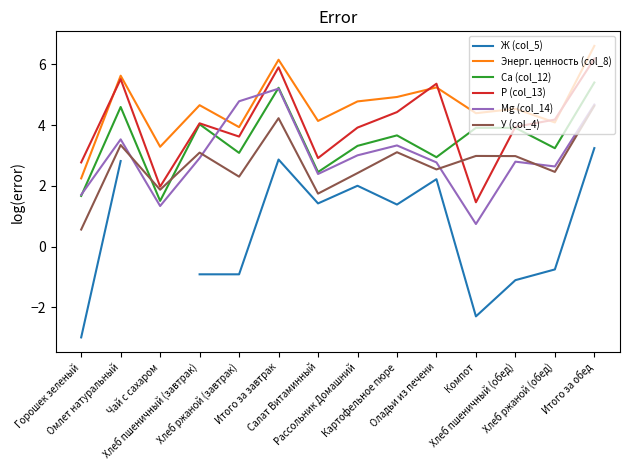

How many lines are shown in the chart?

6